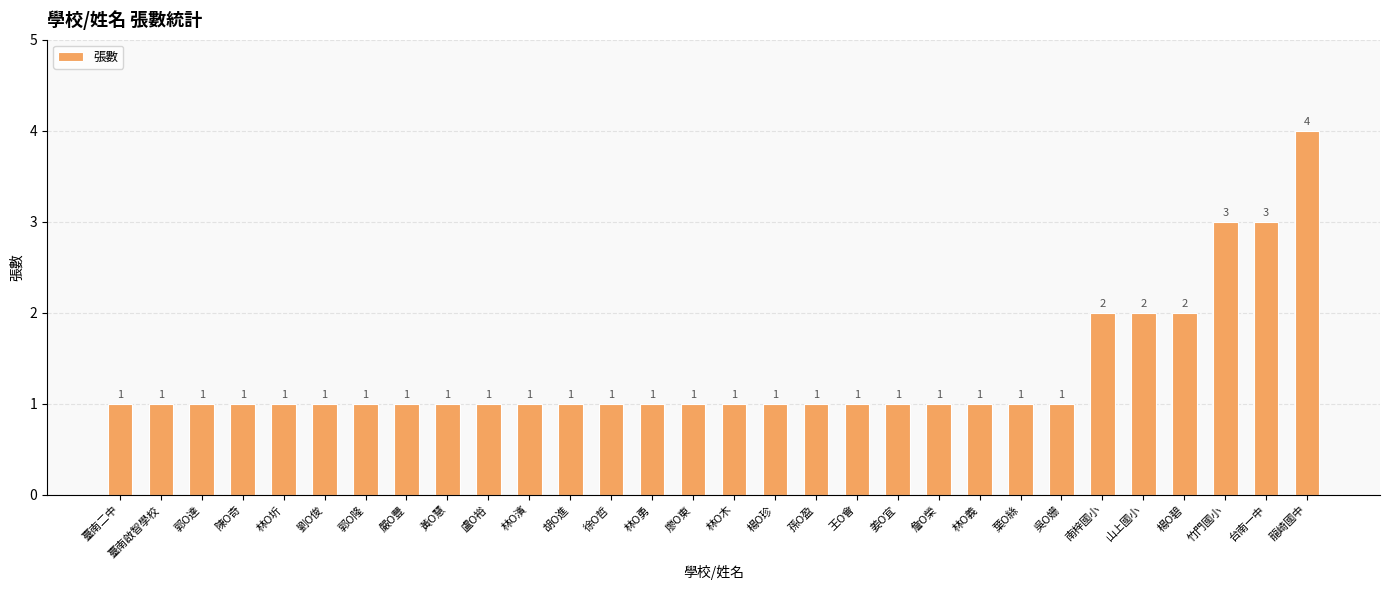

What is the difference between the maximum and minimum values?

3